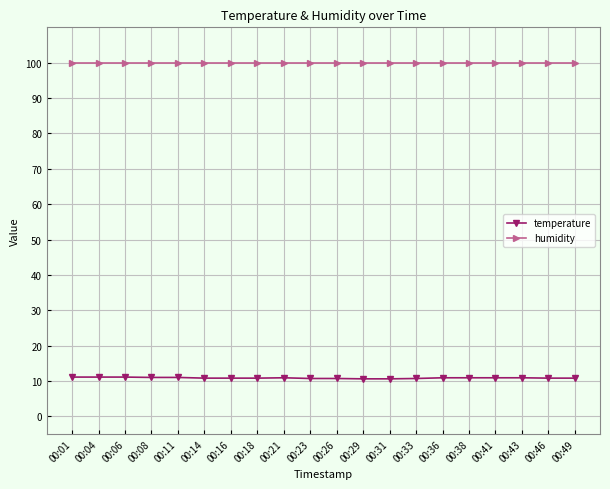

What is the smallest value displayed?

10.6